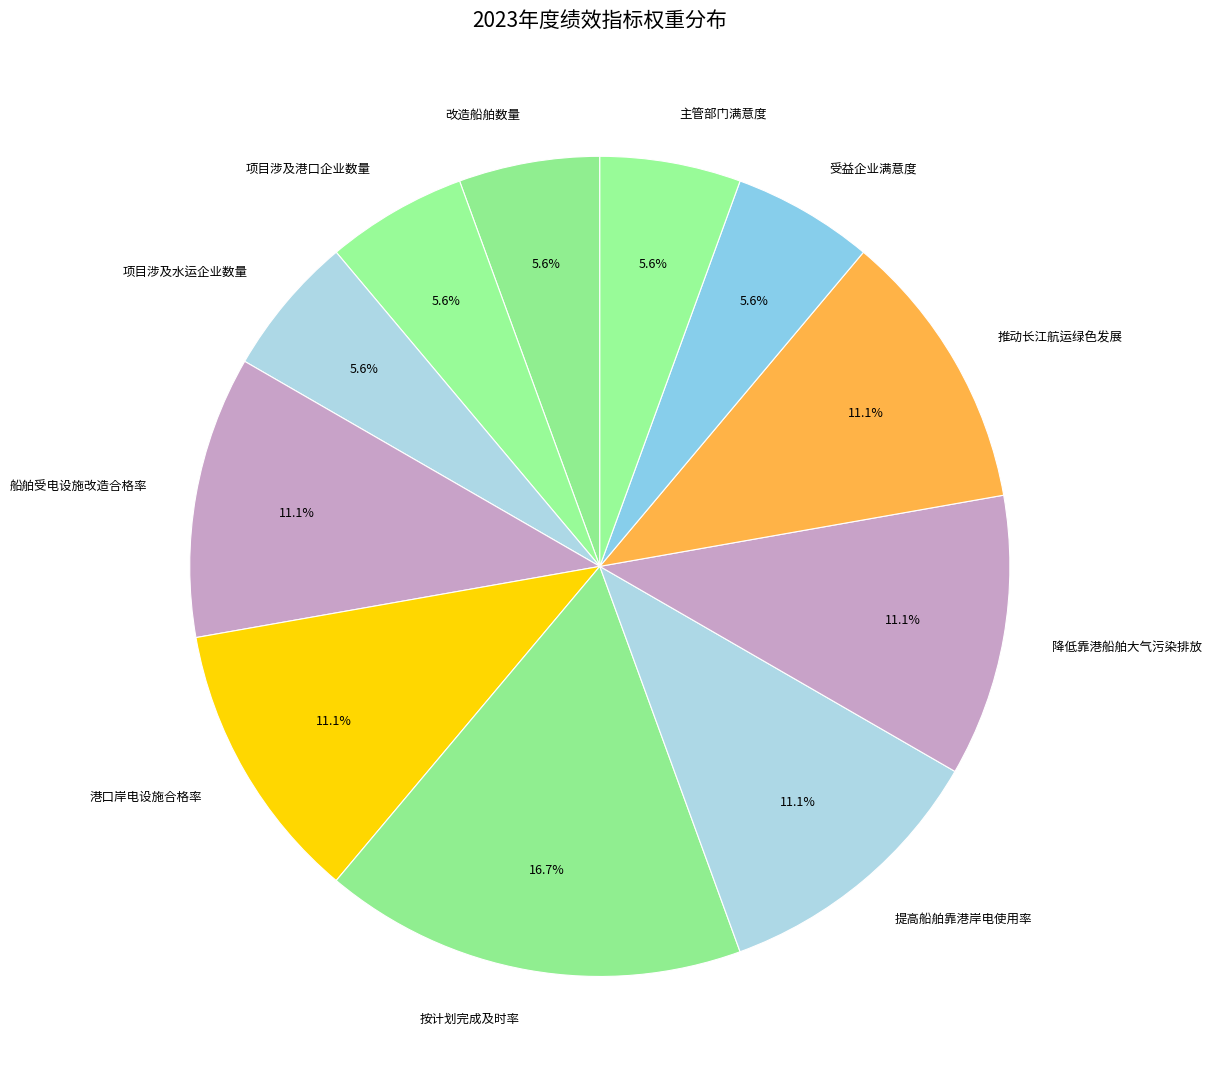

To the nearest percent, what portion does 降低靠港船舶大气污染排放 represent?

11%